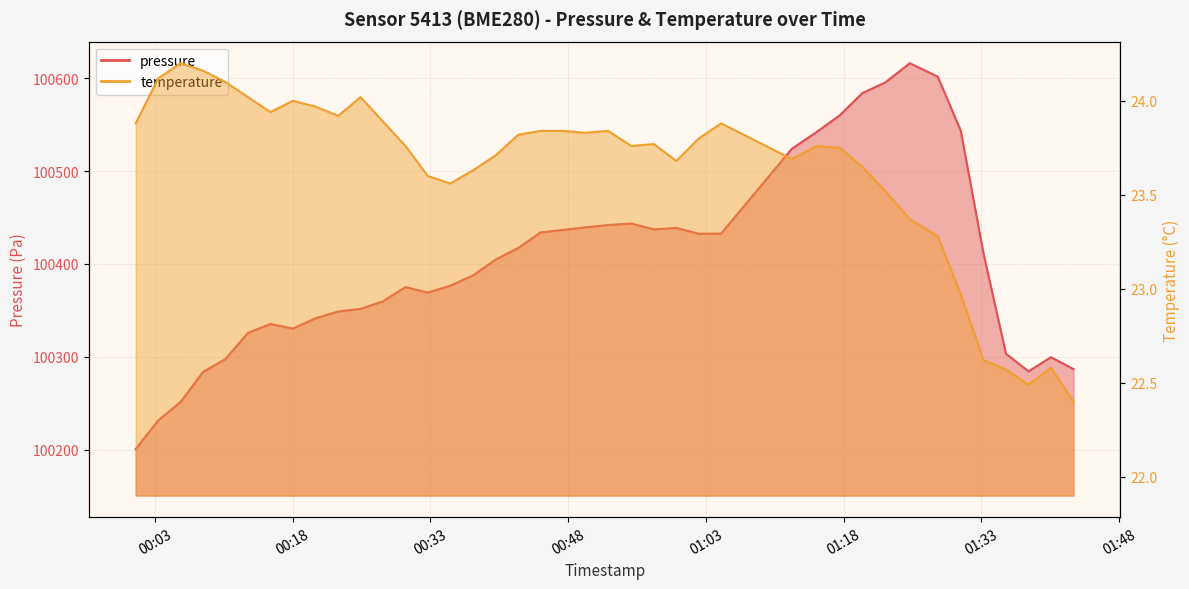

Which category has the highest value in the temperature series?

2023-06-22T00:05:47